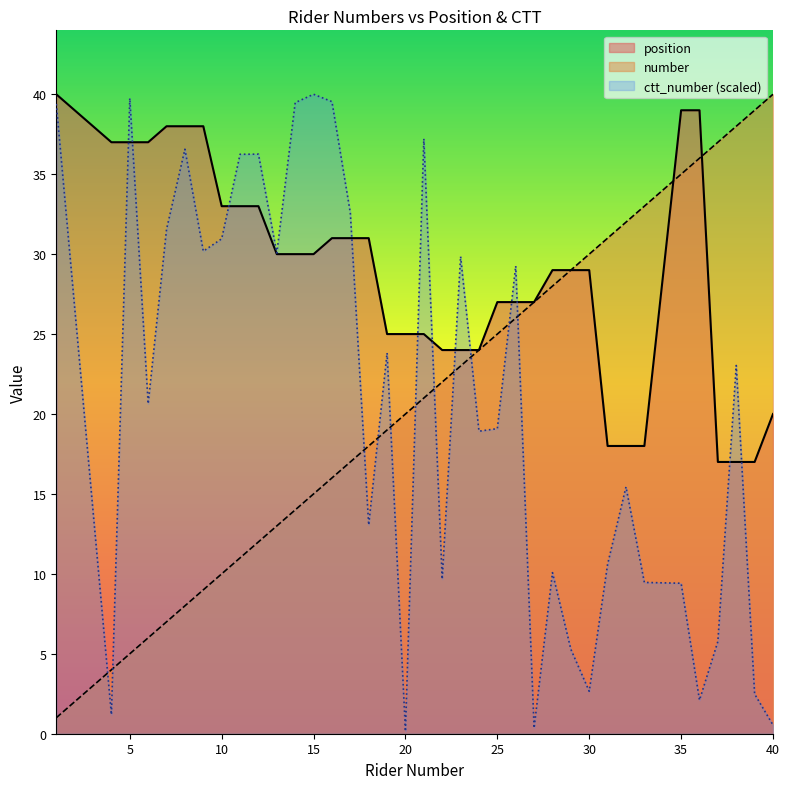

Reading right to left, what are all the values shown in this chart?

position: 40=20.0	39=17.0	38=17.0	37=17.0	36=39.0	35=39.0	33=18.0	32=18.0	31=18.0	30=29.0	29=29.0	28=29.0	27=27.0	26=27.0	25=27.0	24=24.0	23=24.0	22=24.0	21=25.0	20=25.0	19=25.0	18=31.0	17=31.0	16=31.0	15=30.0	14=30.0	13=30.0	12=33.0	11=33.0	10=33.0	9=38.0	8=38.0	7=38.0	6=37.0	5=37.0	4=37.0	1=40.0
number: 40=40.0	39=39.0	38=38.0	37=37.0	36=36.0	35=35.0	33=33.0	32=32.0	31=31.0	30=30.0	29=29.0	28=28.0	27=27.0	26=26.0	25=25.0	24=24.0	23=23.0	22=22.0	21=21.0	20=20.0	19=19.0	18=18.0	17=17.0	16=16.0	15=15.0	14=14.0	13=13.0	12=12.0	11=11.0	10=10.0	9=9.0	8=8.0	7=7.0	6=6.0	5=5.0	4=4.0	1=1.0
ctt_number: 40=0.5	39=2.5	38=23.0	37=5.8	36=2.1	35=9.4	33=9.5	32=15.4	31=10.6	30=2.7	29=5.3	28=10.1	27=0.4	26=29.3	25=19.1	24=18.9	23=29.9	22=9.7	21=37.2	20=0.2	19=23.8	18=13.1	17=32.6	16=39.5	15=40.0	14=39.5	13=30.1	12=36.3	11=36.2	10=31.0	9=30.2	8=36.6	7=31.6	6=20.6	5=39.8	4=1.2	1=39.4